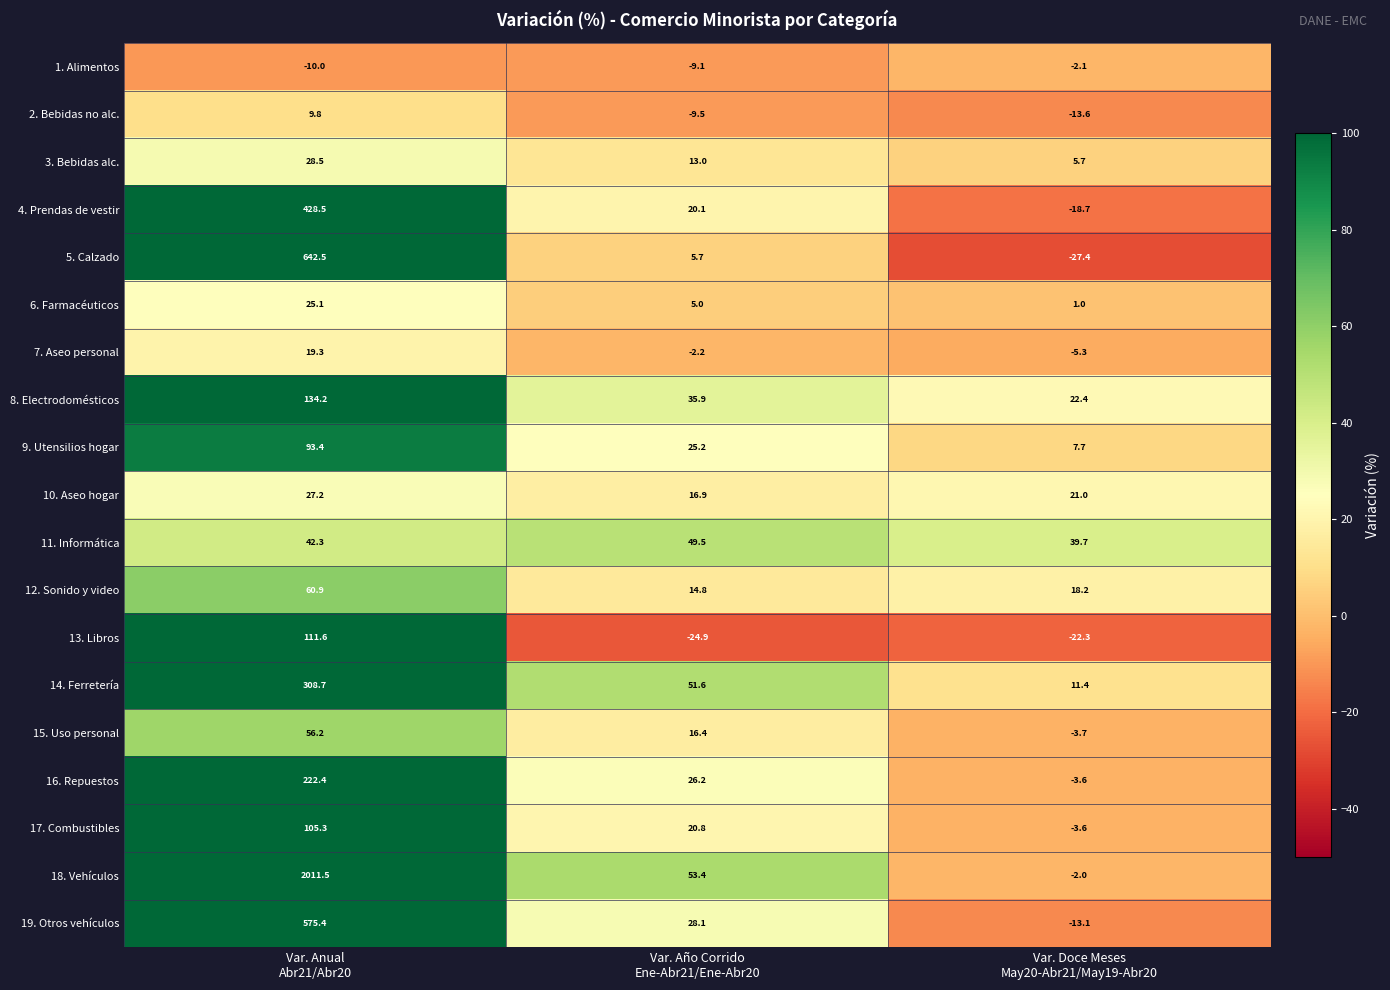

Which series has the largest range (max minus min)?

18. Vehículos